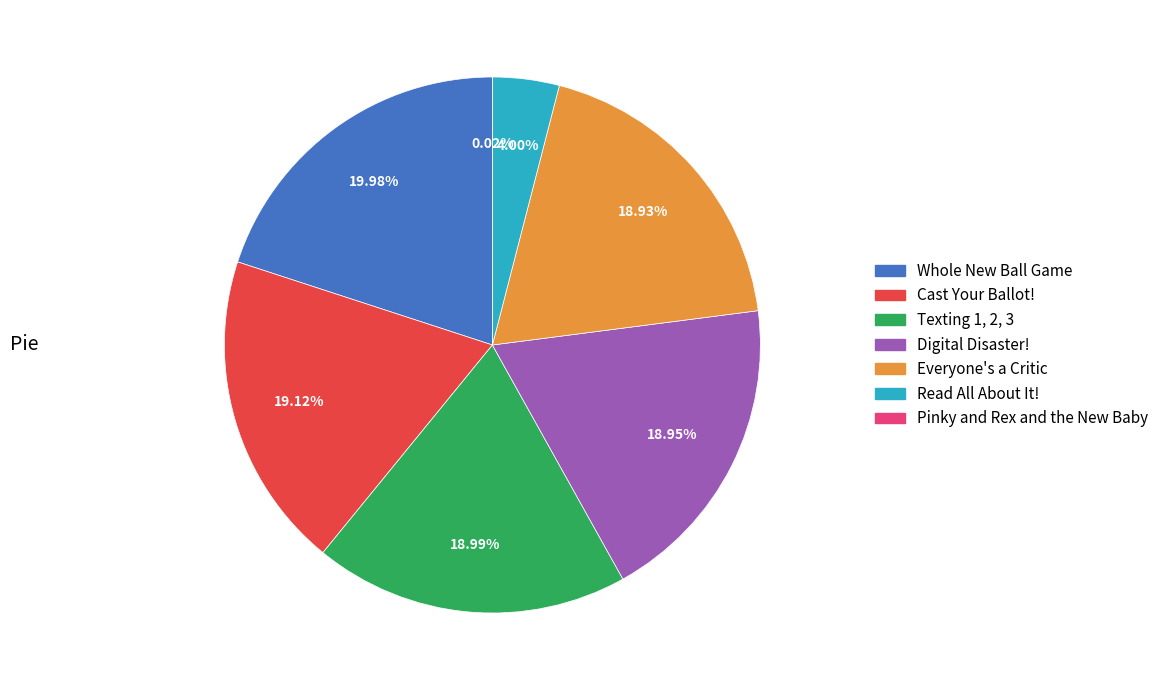

Does any single category account for the majority?

No